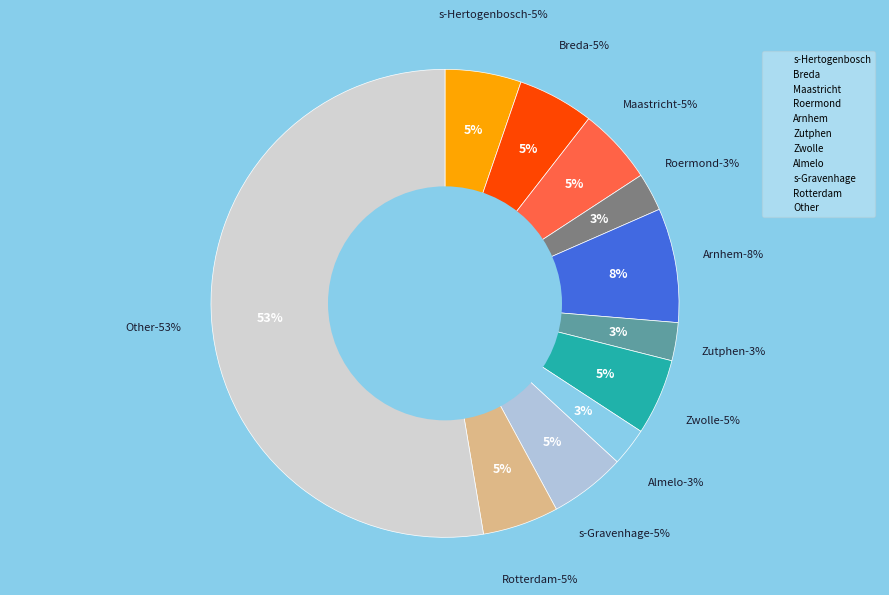

Count the number of slices in the pie.

11